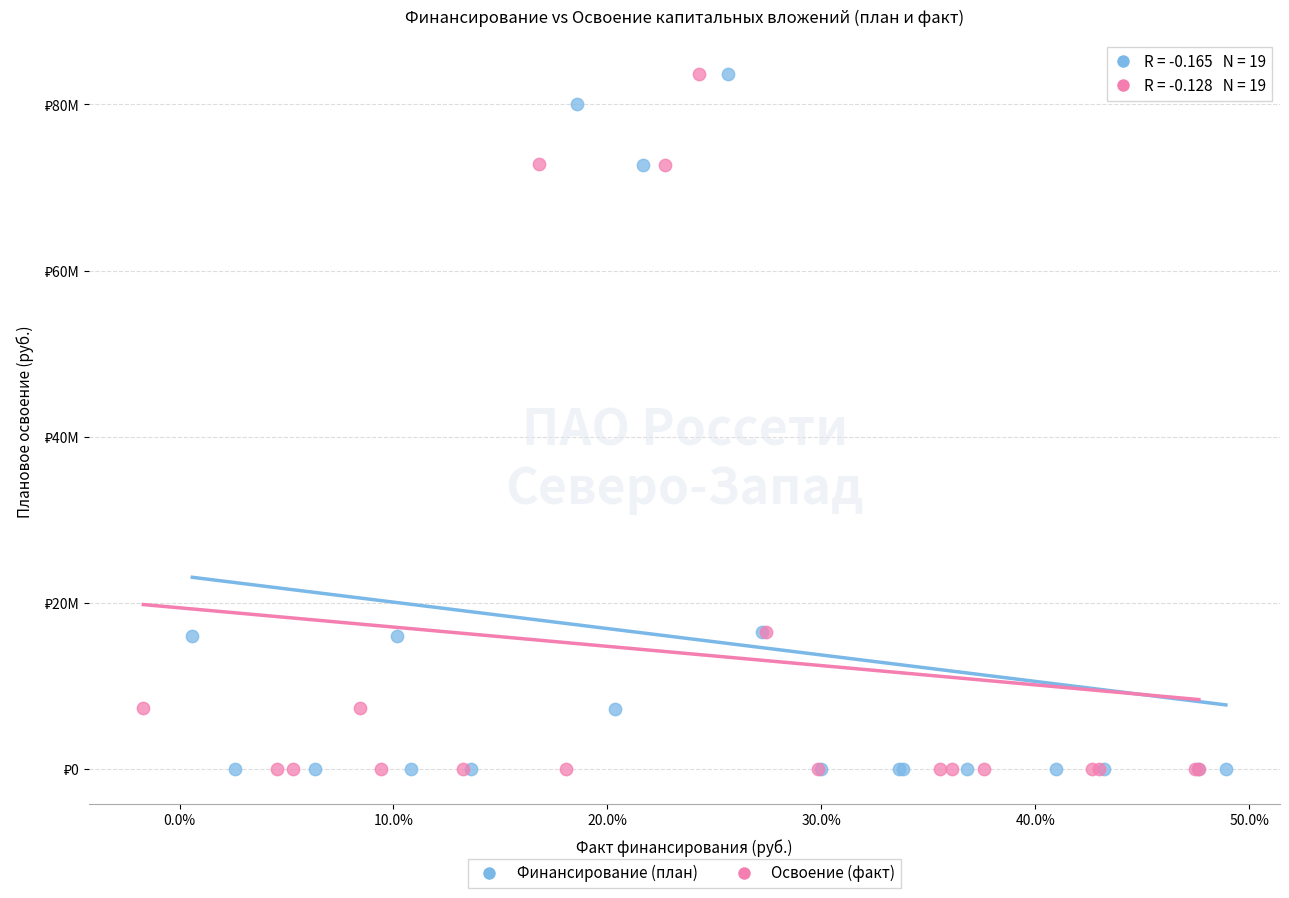

What are all the series names shown in the legend?

Финансирование (план), Освоение (факт)